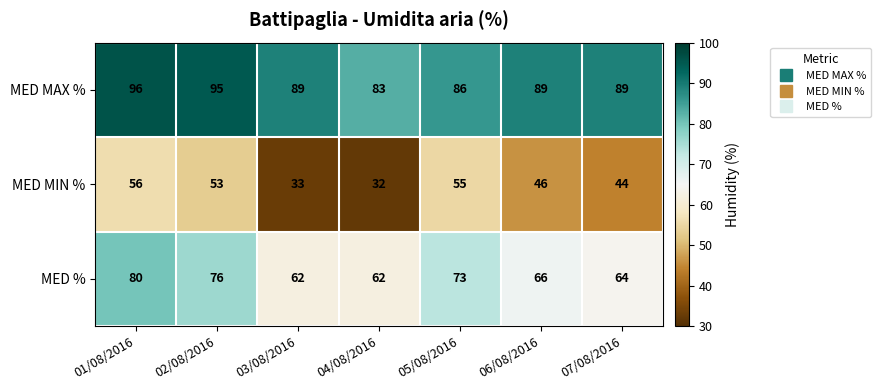

Where does the MED MIN % series first go above 46?

01/08/2016